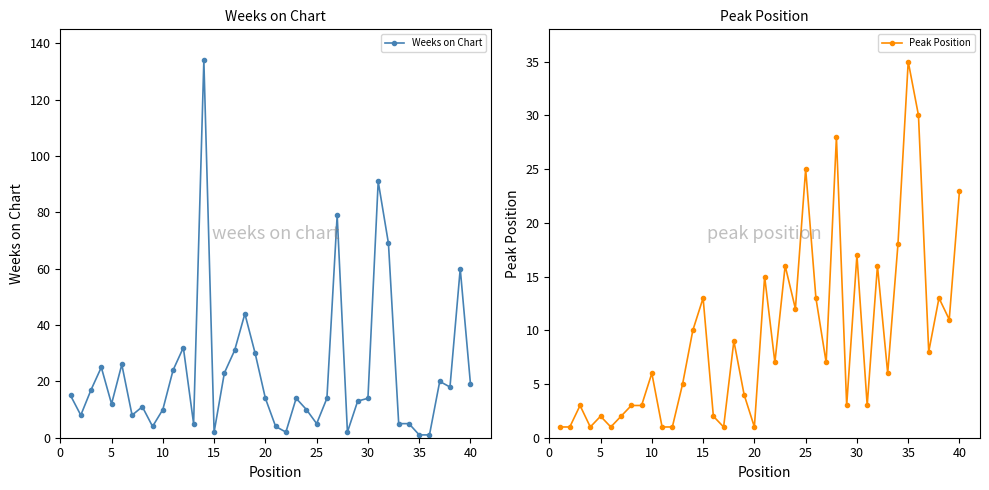

The value of Weeks on Chart at 30 is 19. True or false?

False